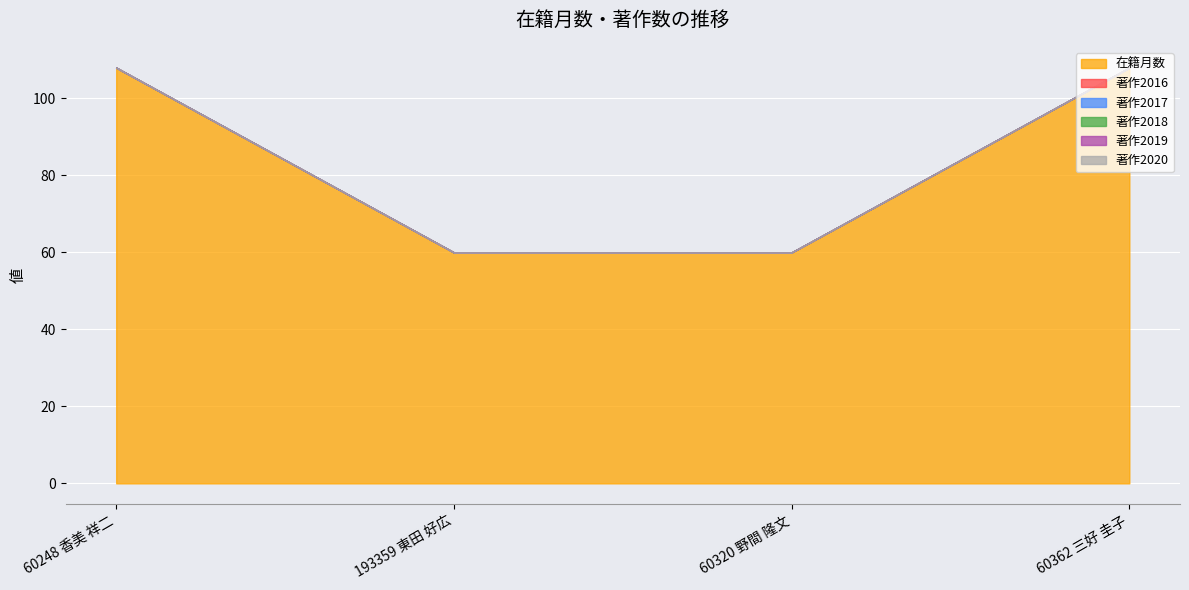

At how many categories does at least one series exceed 4?

4